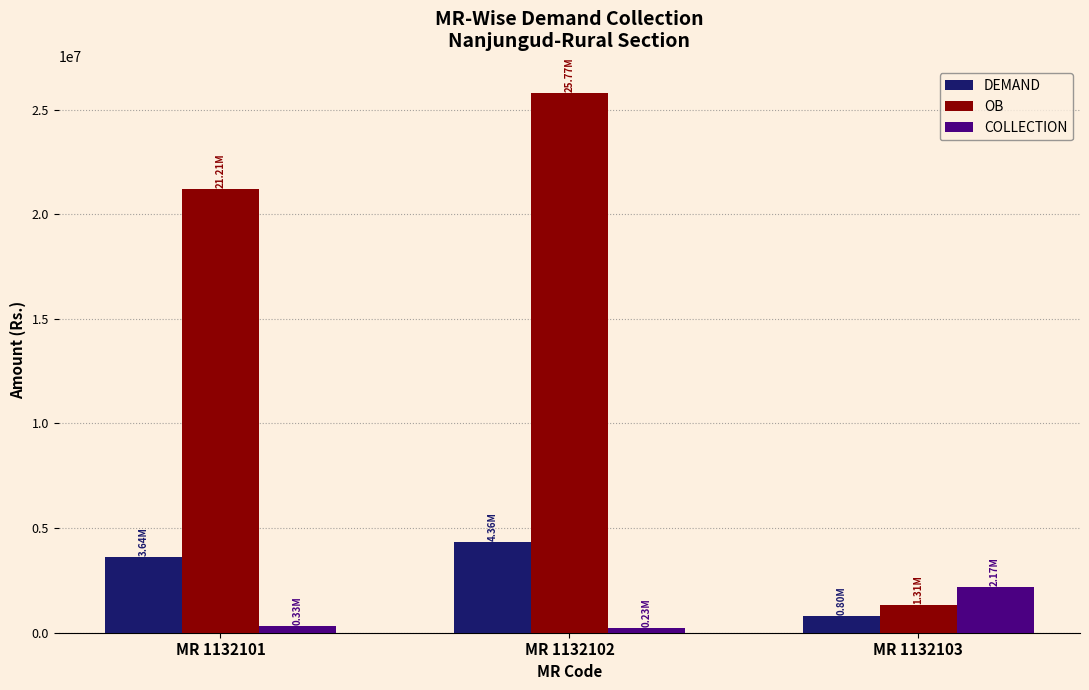

At which category is the sum across all series the highest?

MR 1132102